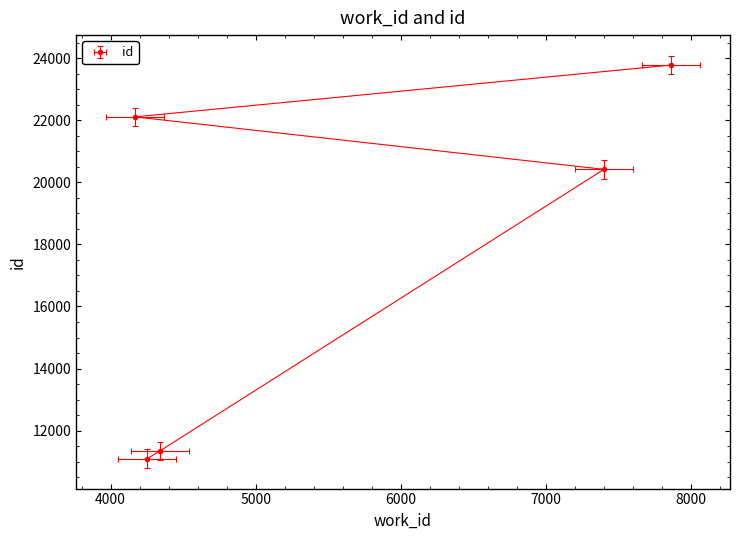

How many lines are shown in the chart?

1